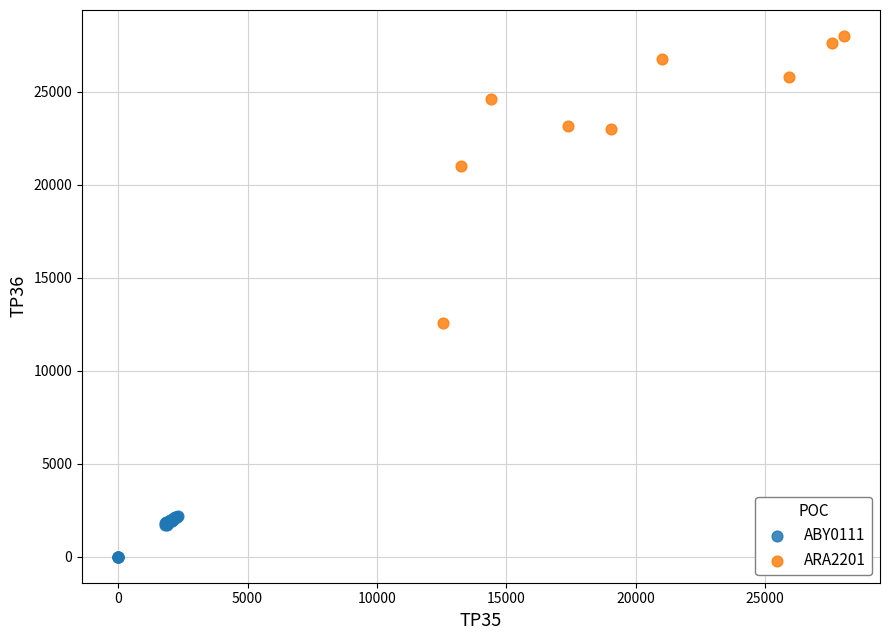

Which series contains the lowest Y value?

ABY0111